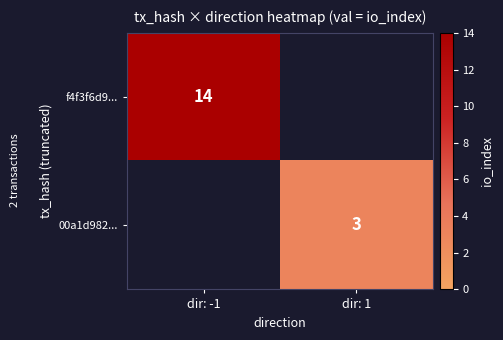

Is it true that f4f3f6d9... equals 3 at dir: -1?

False